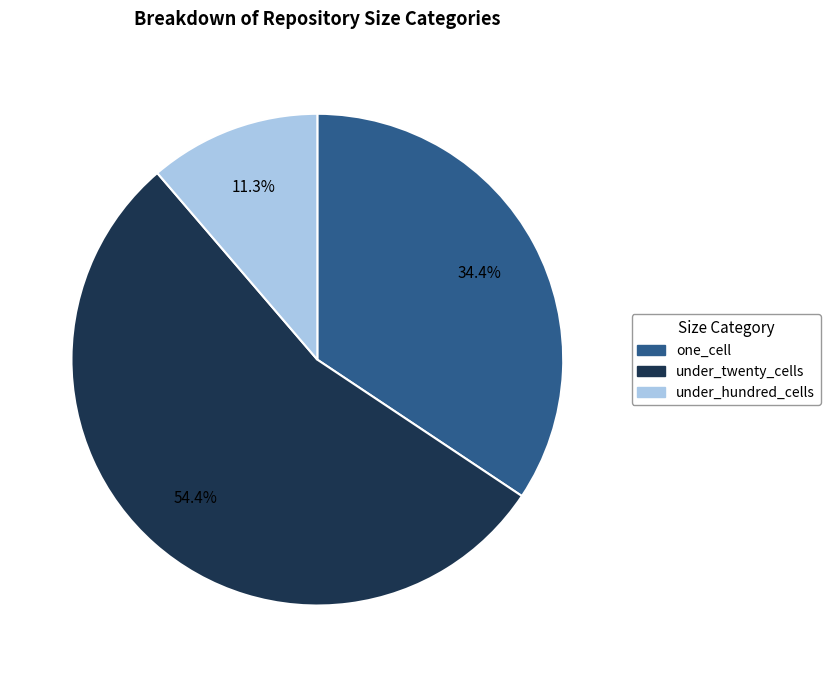

Count the number of slices in the pie.

3